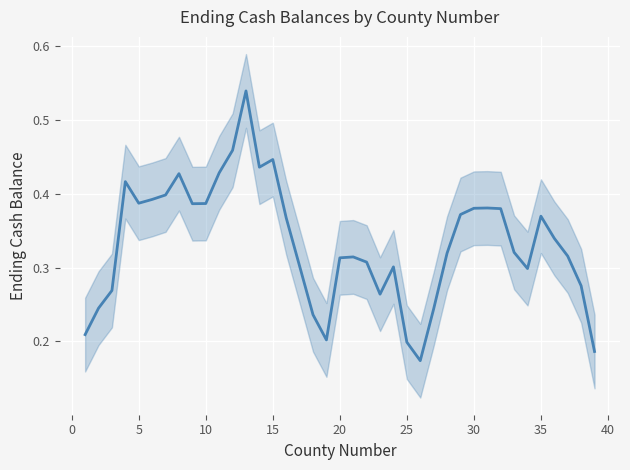

What is the difference between the maximum and minimum values?

0.4